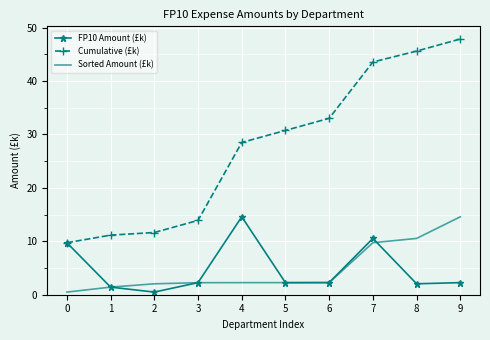

The Sorted Amount (£k) series shows 2.0 at 2. True or false?

True